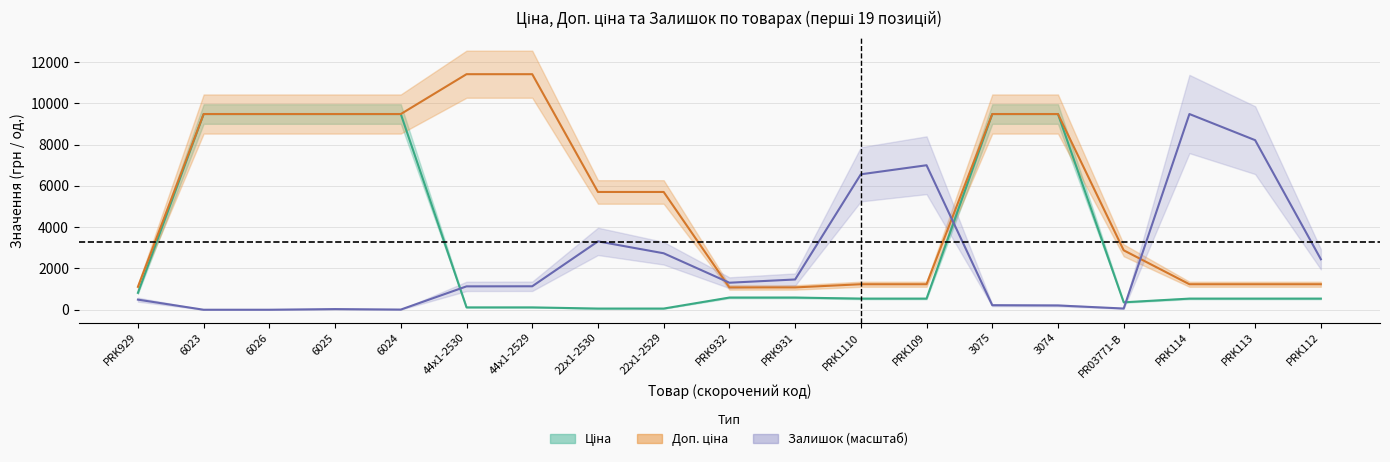

At how many categories does at least one series exceed 7562?

10